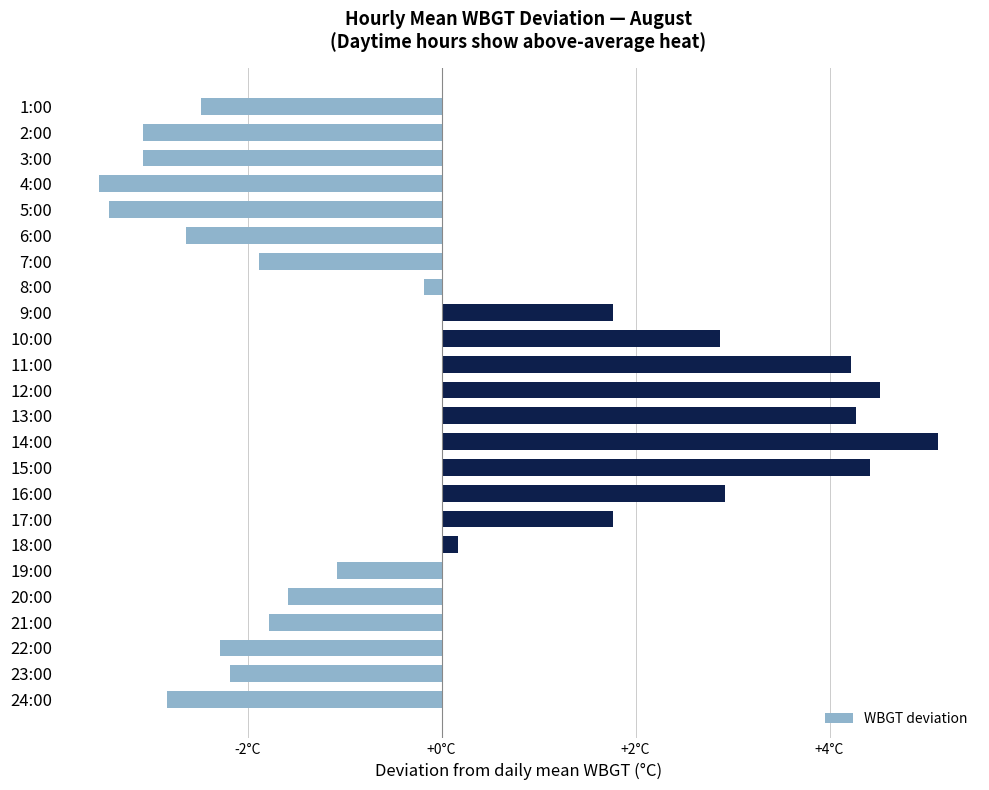

Does the chart contain any negative values?

Yes